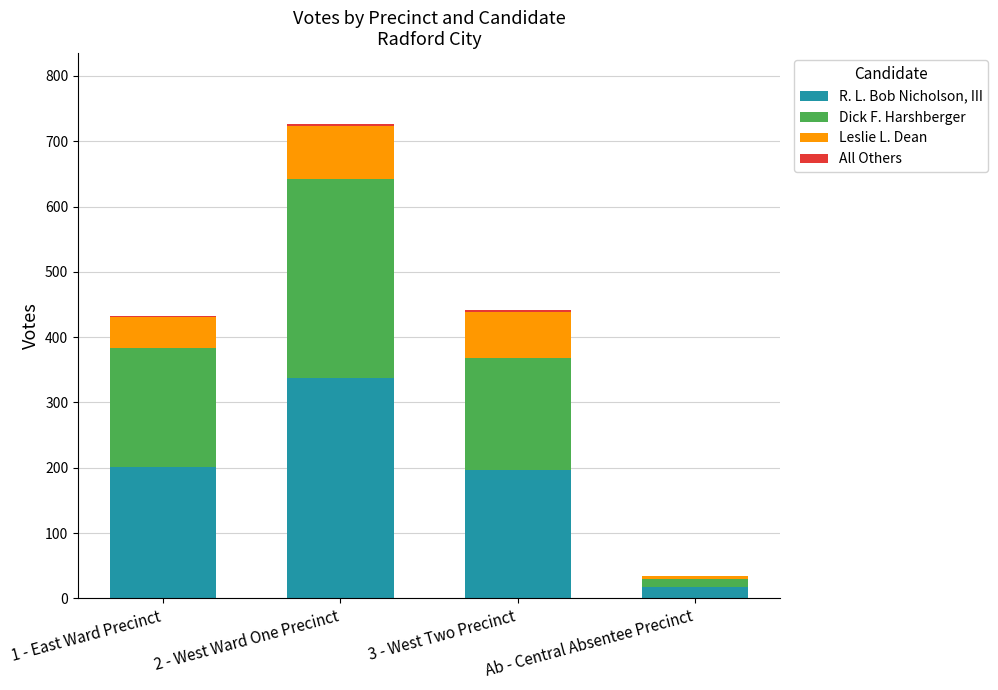

What is the maximum value for R. L. Bob Nicholson, III?

337